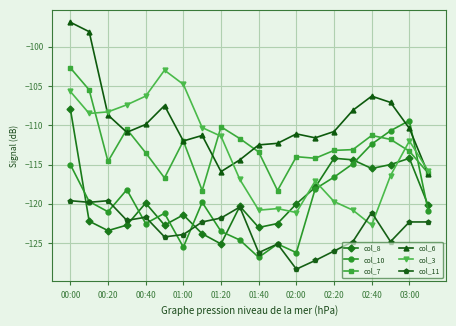

What is the value of the col_6 point at the 4th from the left?

-110.9